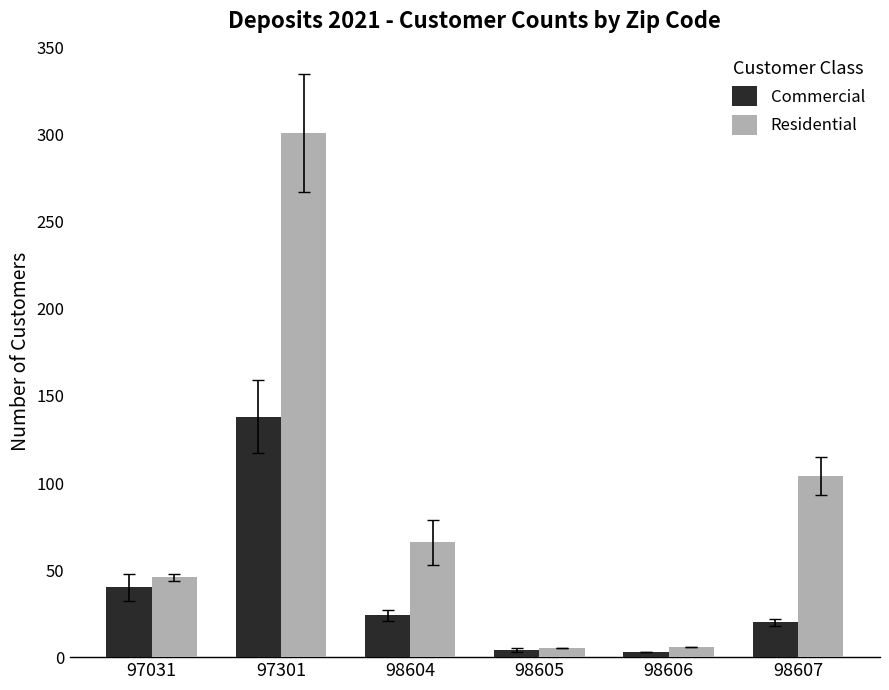

Is the value of Commercial at 98605 greater than the value of Residential at 97031?

No